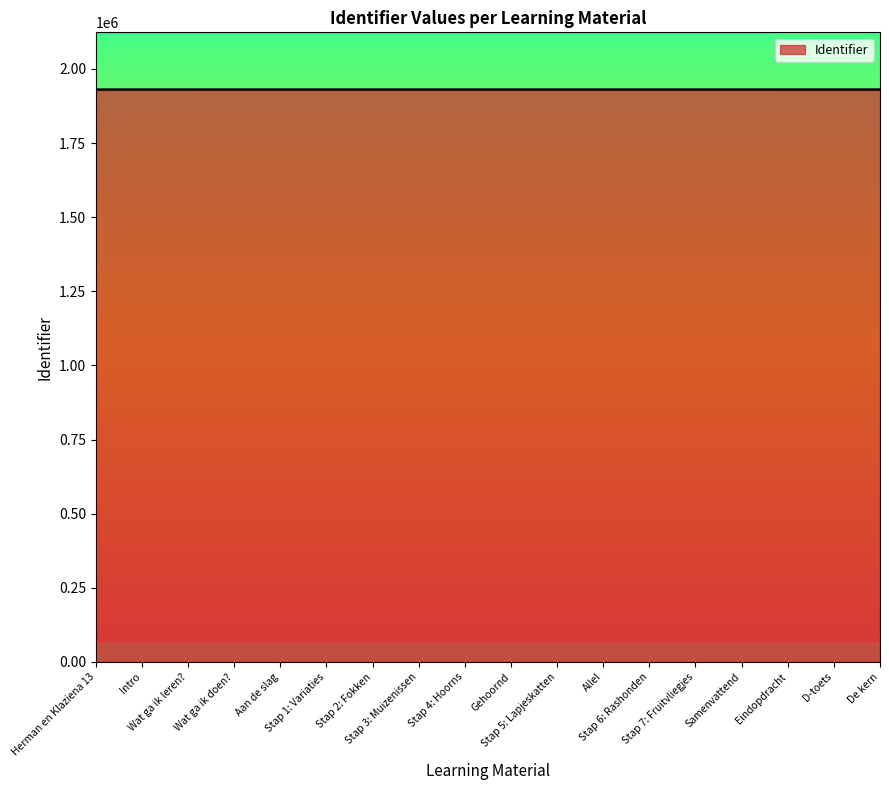

The value at Stap 7: Fruitvliegjes is 1191517. True or false?

False